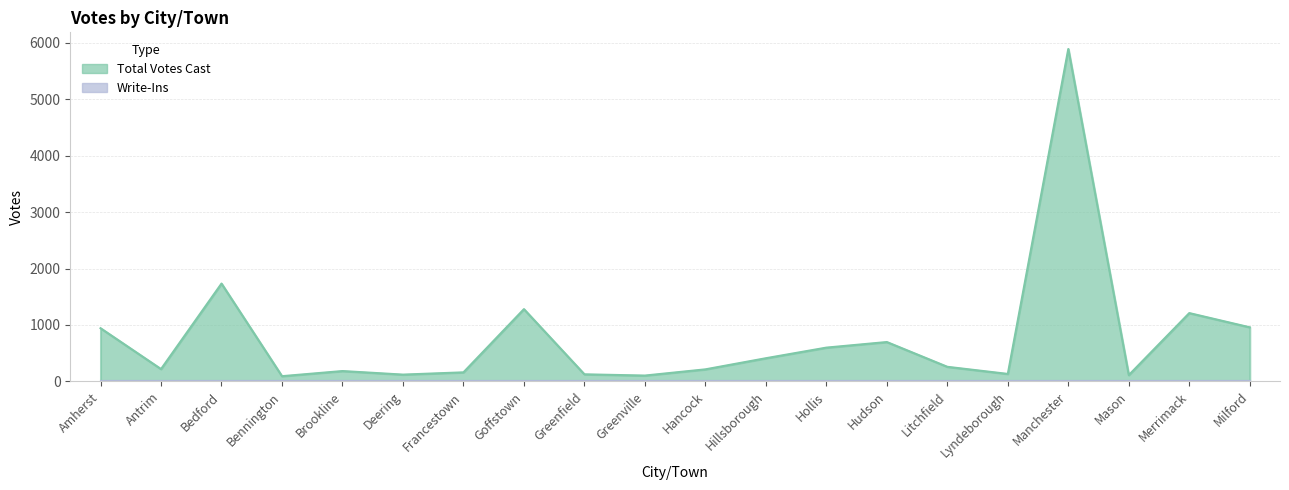

Rank the categories by value from highest to lowest.

Manchester, Bedford, Goffstown, Merrimack, Milford, Amherst, Hudson, Hollis, Hillsborough, Litchfield, Antrim, Hancock, Brookline, Francestown, Lyndeborough, Greenfield, Deering, Mason, Greenville, Bennington